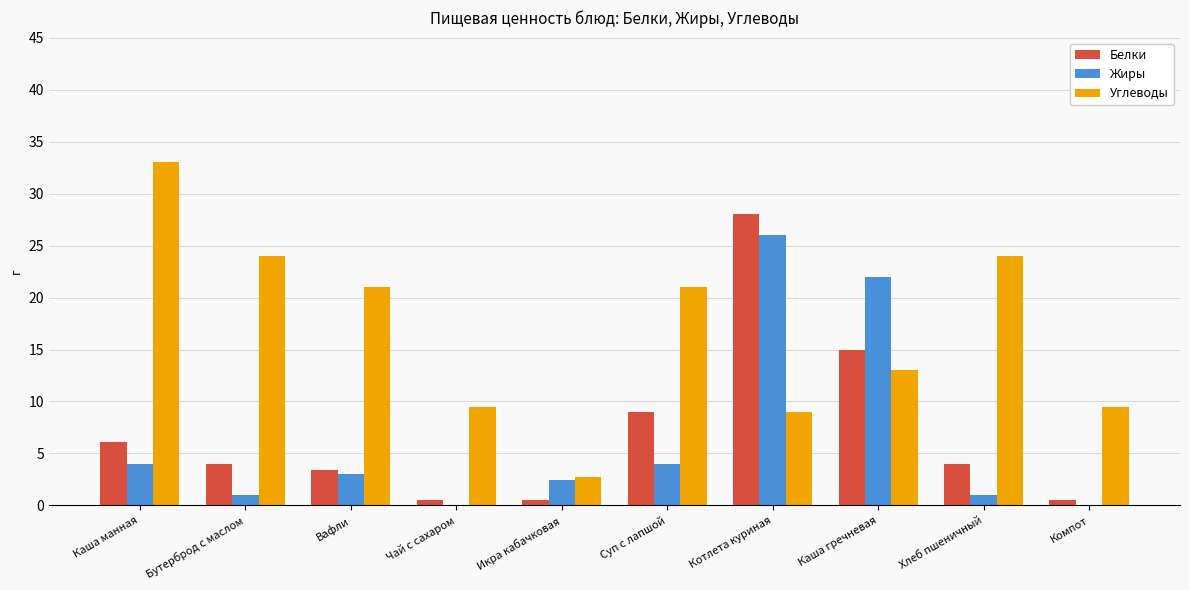

How many groups of bars are there?

10